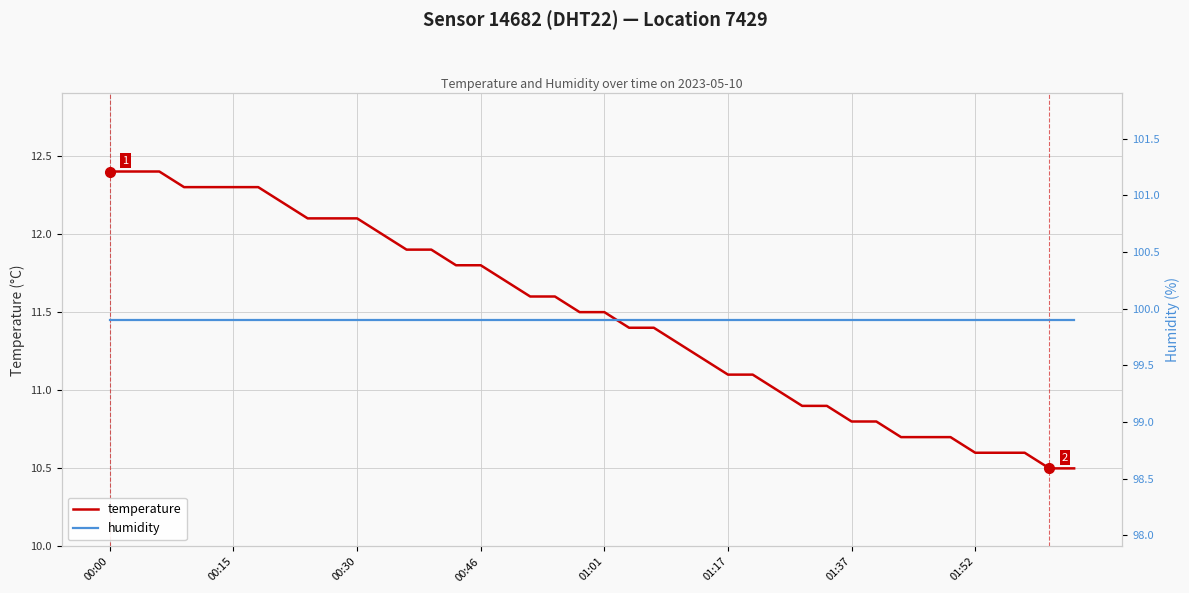

Which series has the largest range (max minus min)?

temperature